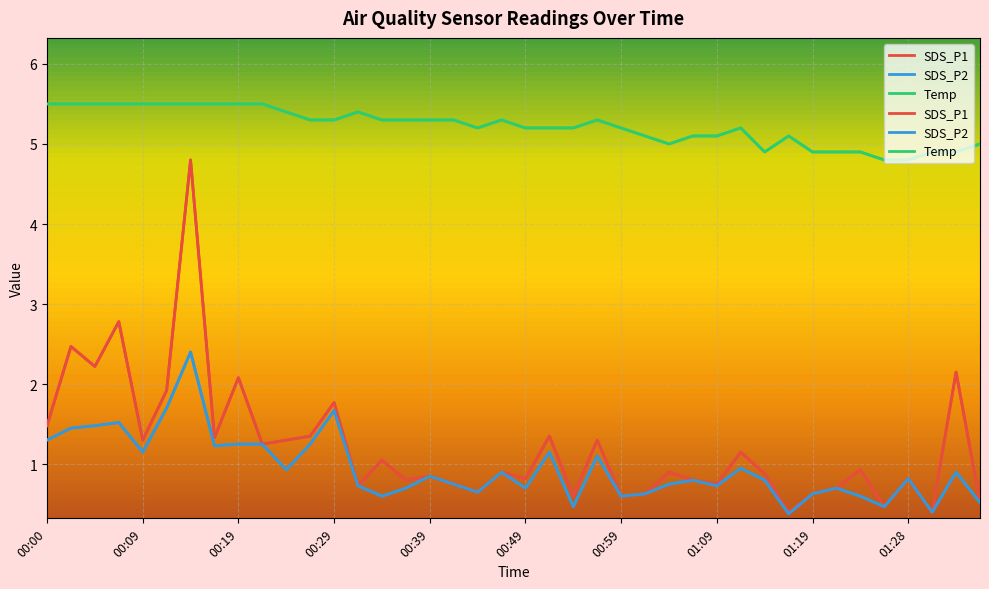

What position from the left is 01:04?

27